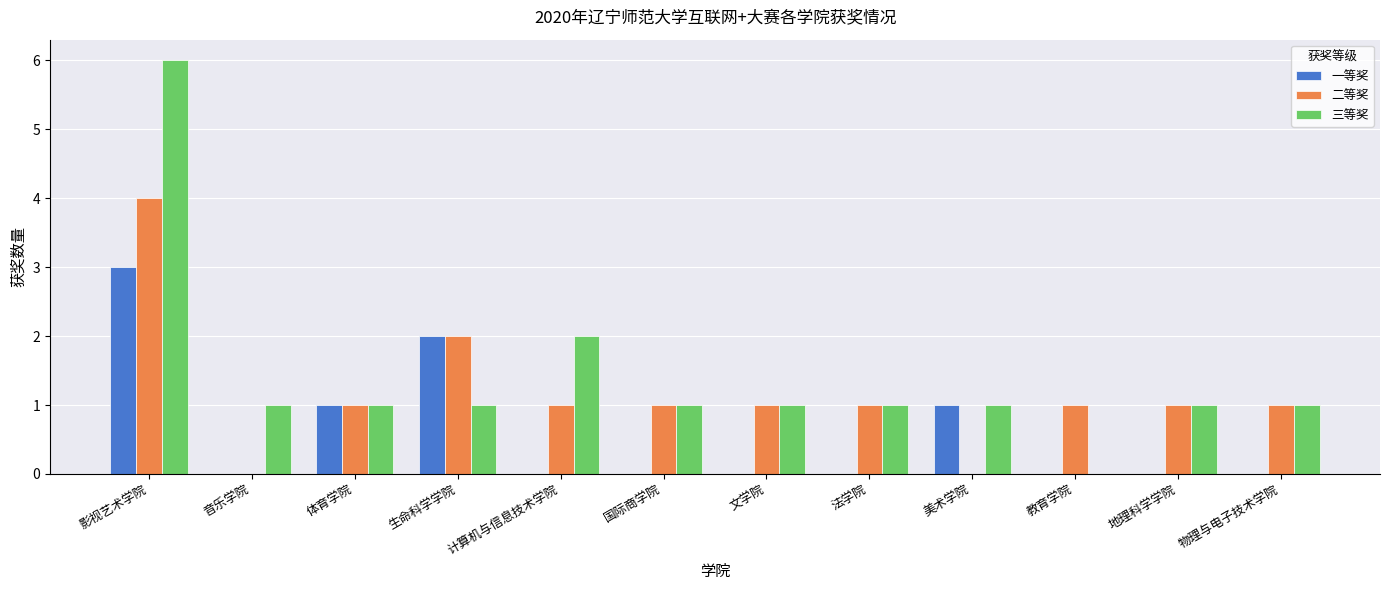

What is the sum of all 三等奖 values?

17